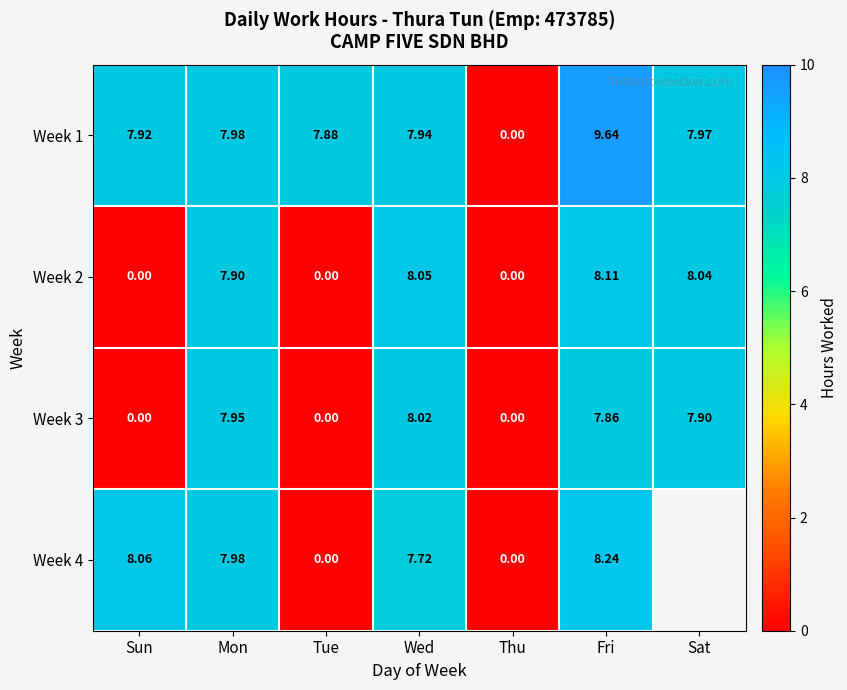

Between Thu and Mon, which is larger?

Mon